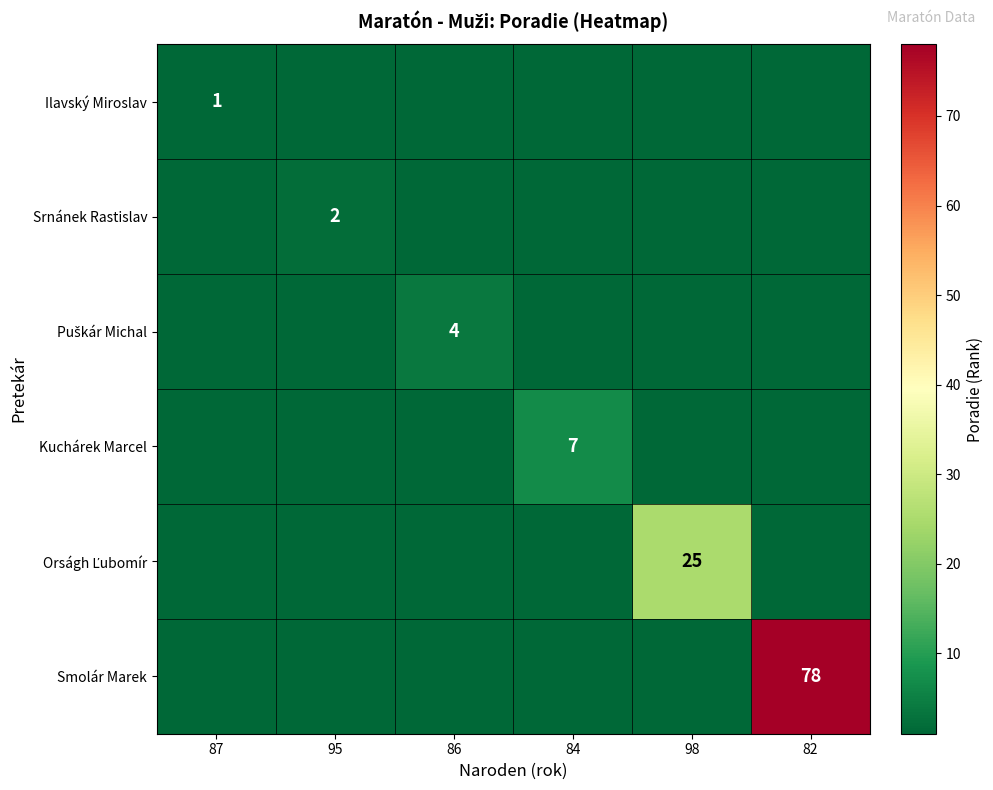

Which series changed the most between 84 and 98?

Orságh Ľubomír